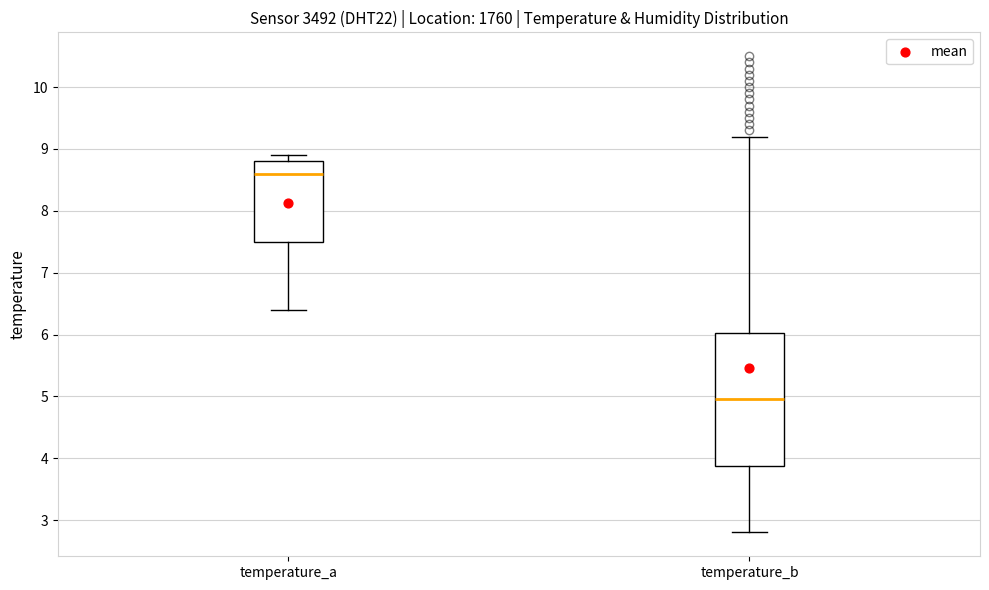

Where does the lower whisker of the box for temperature_a end on the y-axis? The values are not printed on the chart, so give them approximately, as read against the axis.

6.4